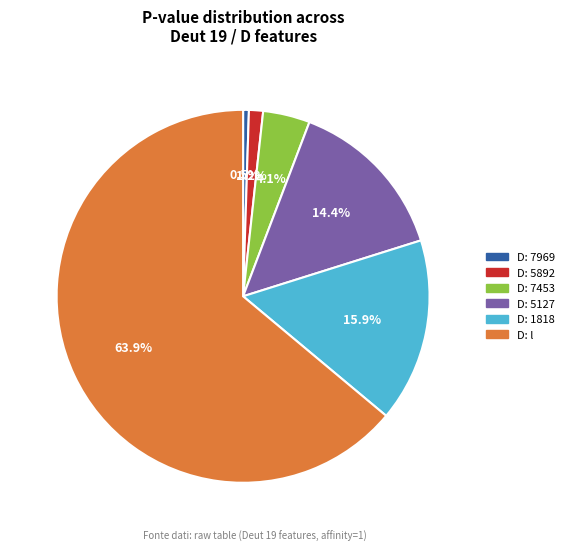

Does any single category account for the majority?

Yes